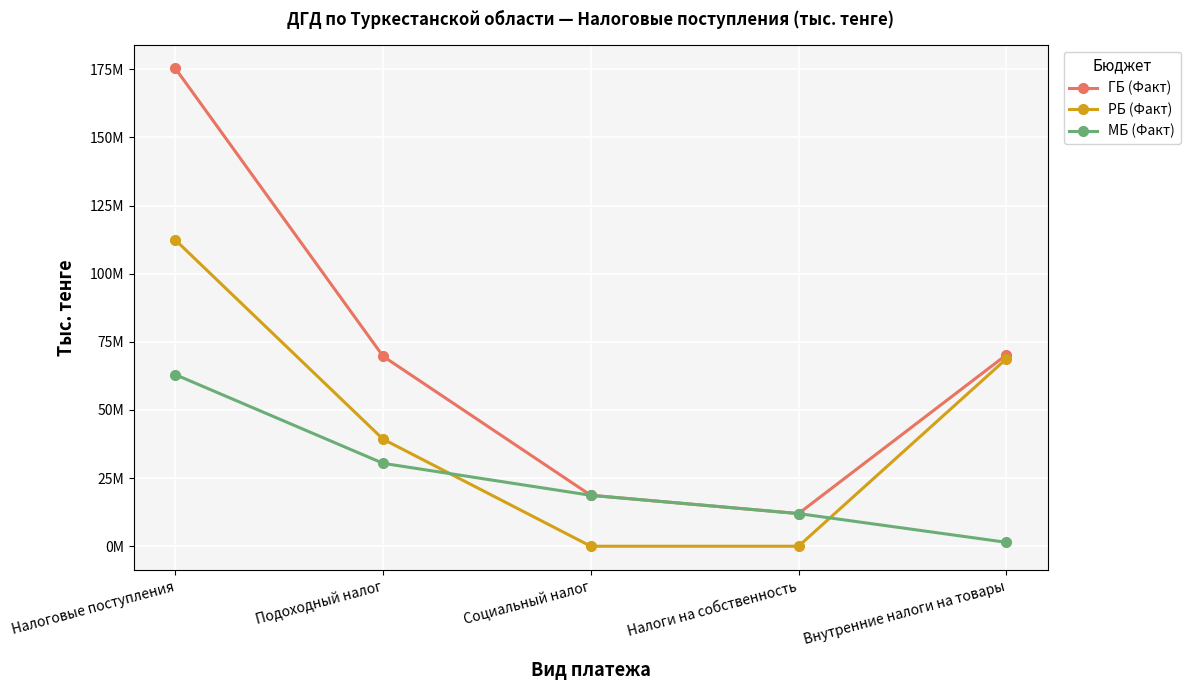

What is the approximate value of РБ (Факт) at Налоговые поступления, to the nearest 100?

112345100